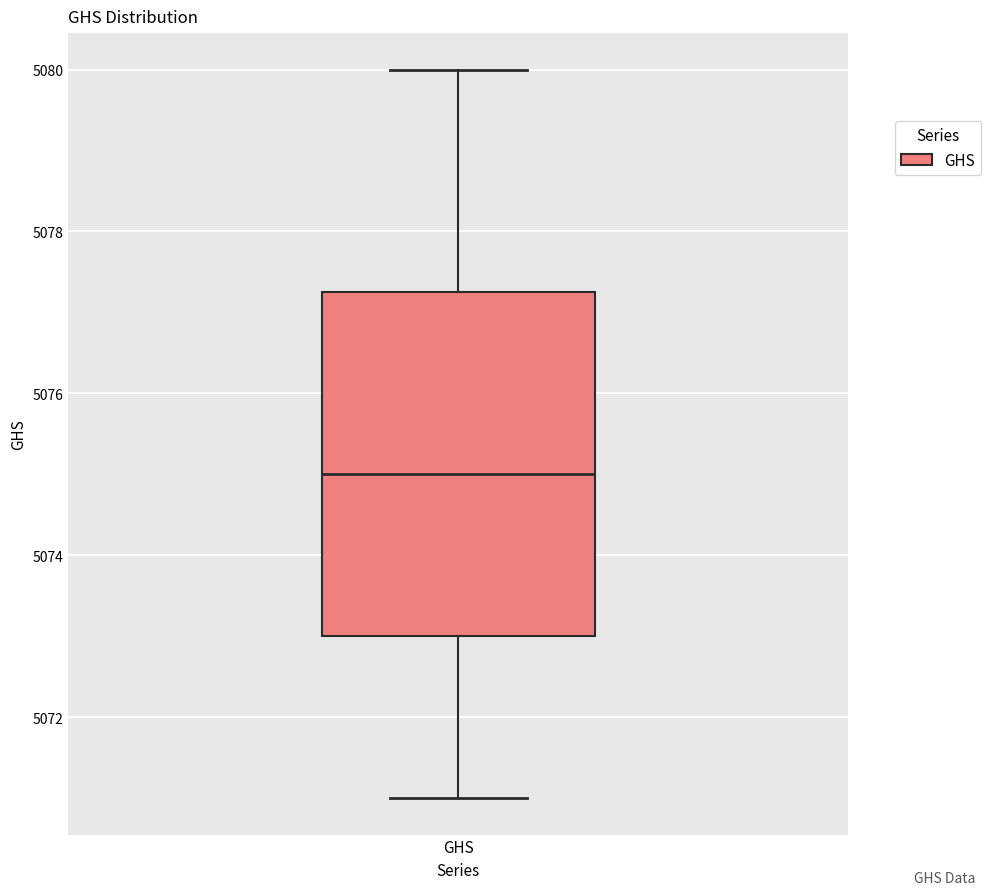

Read this box plot against the y-axis: the position of the median line, the range covered by the box, and the ends of both whiskers. The values are not printed on the chart, so give them approximately, as read against the axis.

median 5075.0, box 5073.0 to 5077.2, whiskers 5071.0 to 5080.0